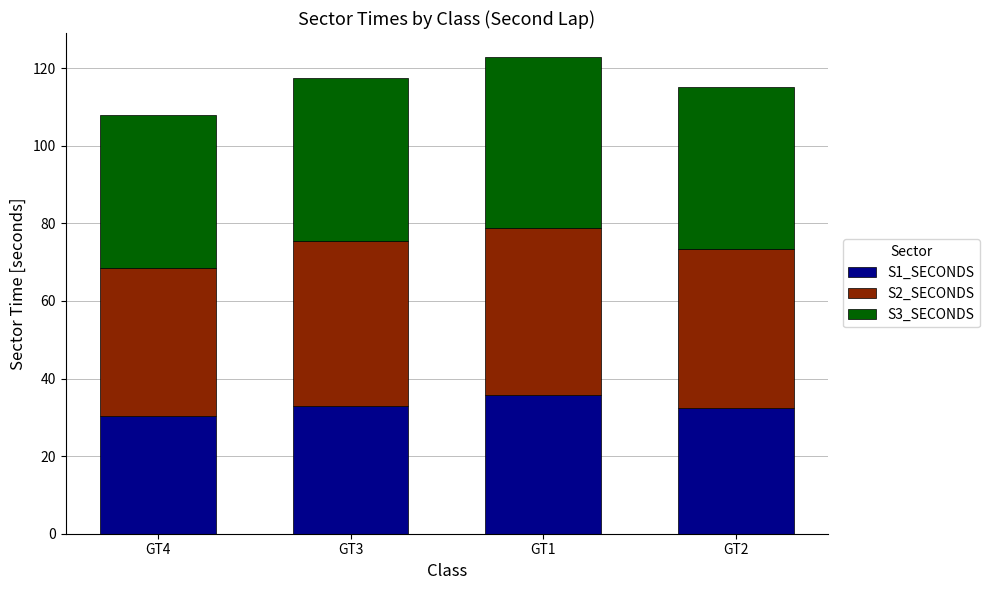

The value of S1_SECONDS at GT2 is 32.4. True or false?

True